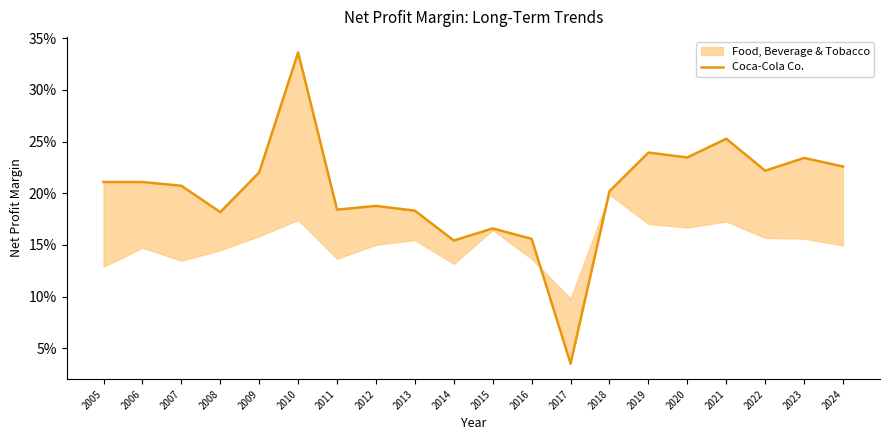

What is the greatest value displayed?

0.3